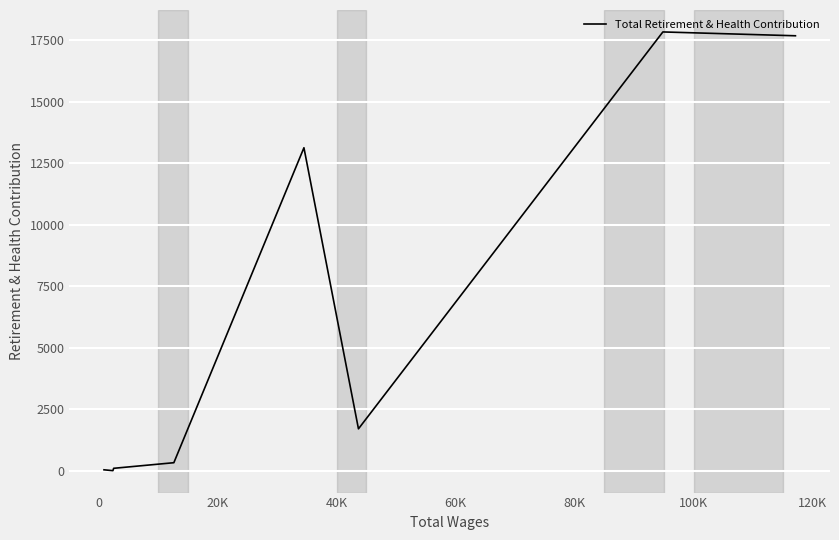

What is the sum of all values?

50804